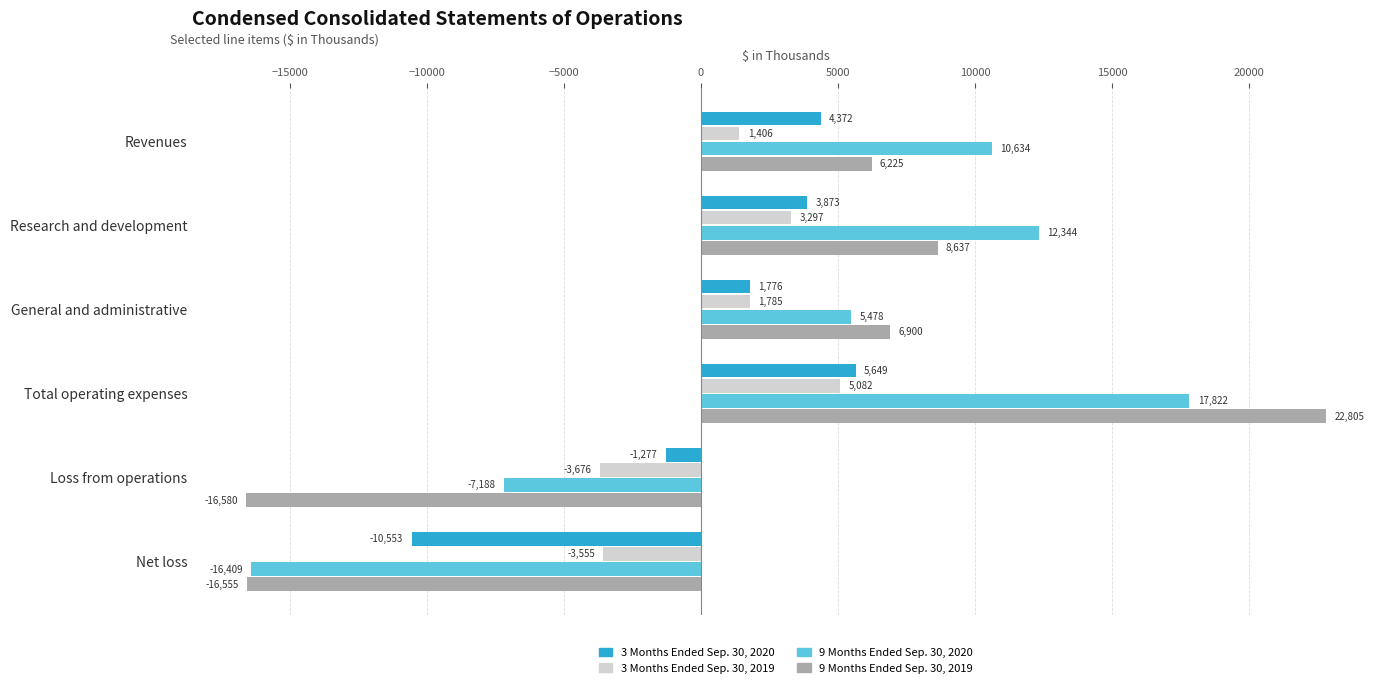

How many data points in 9 Months Ended Sep. 30, 2020 are less than 10634?

3